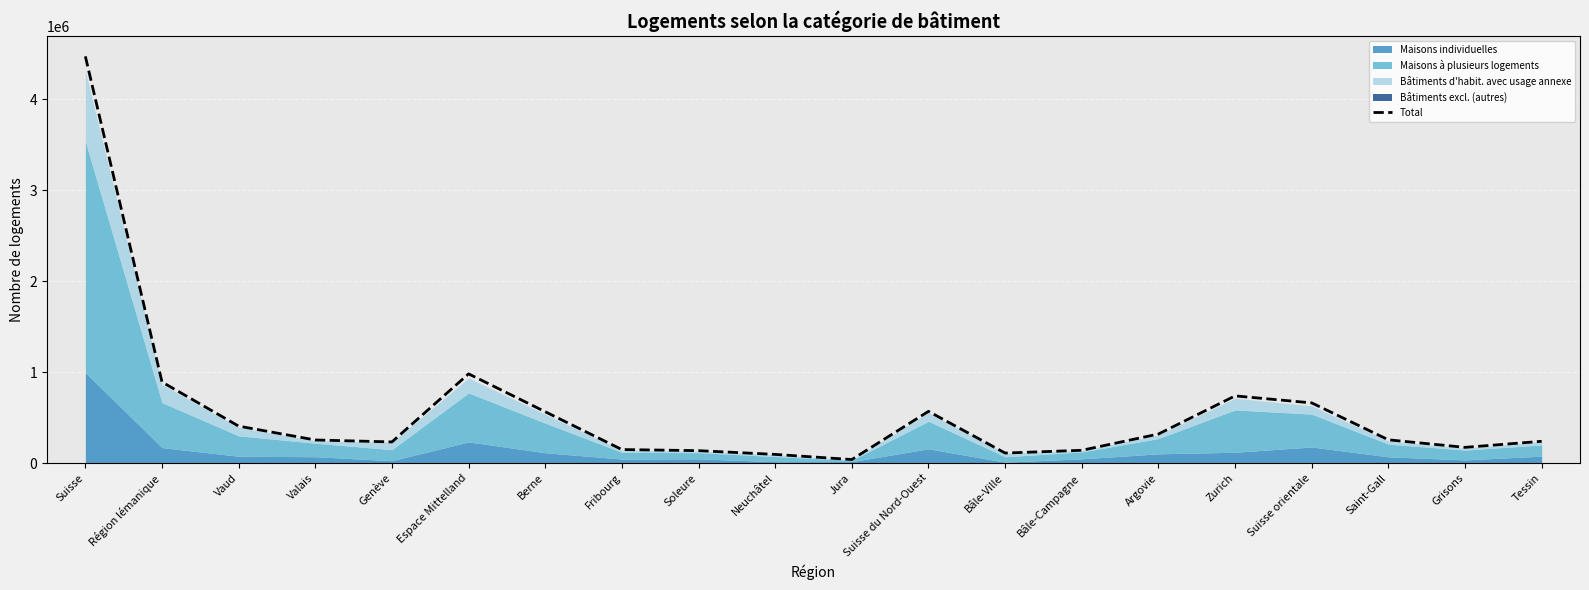

Which has a higher value, Neuchâtel or Soleure?

Soleure